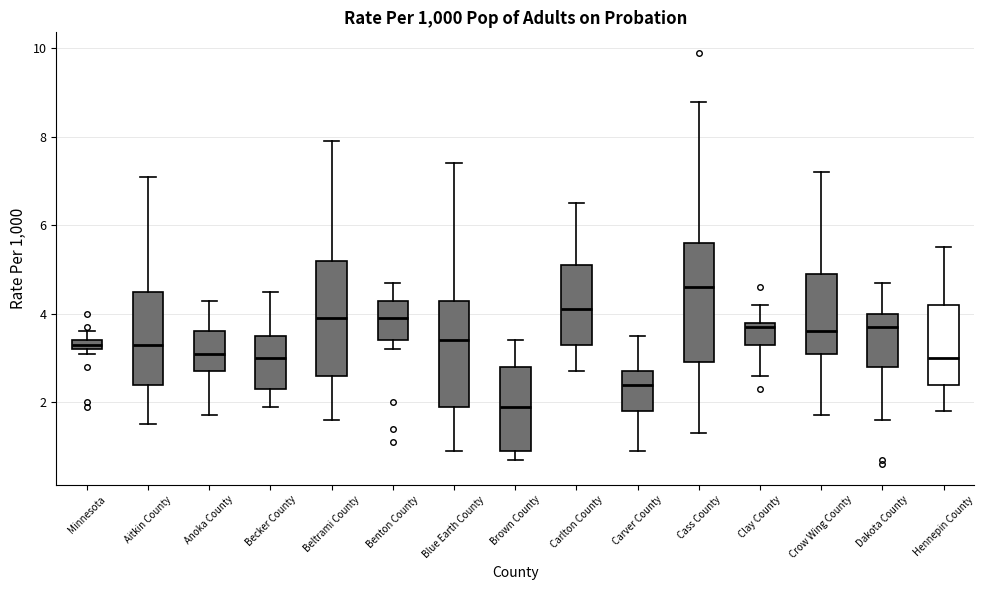

Where is the lower edge of the box for Cass County on the y-axis? The values are not printed on the chart, so give them approximately, as read against the axis.

3.0